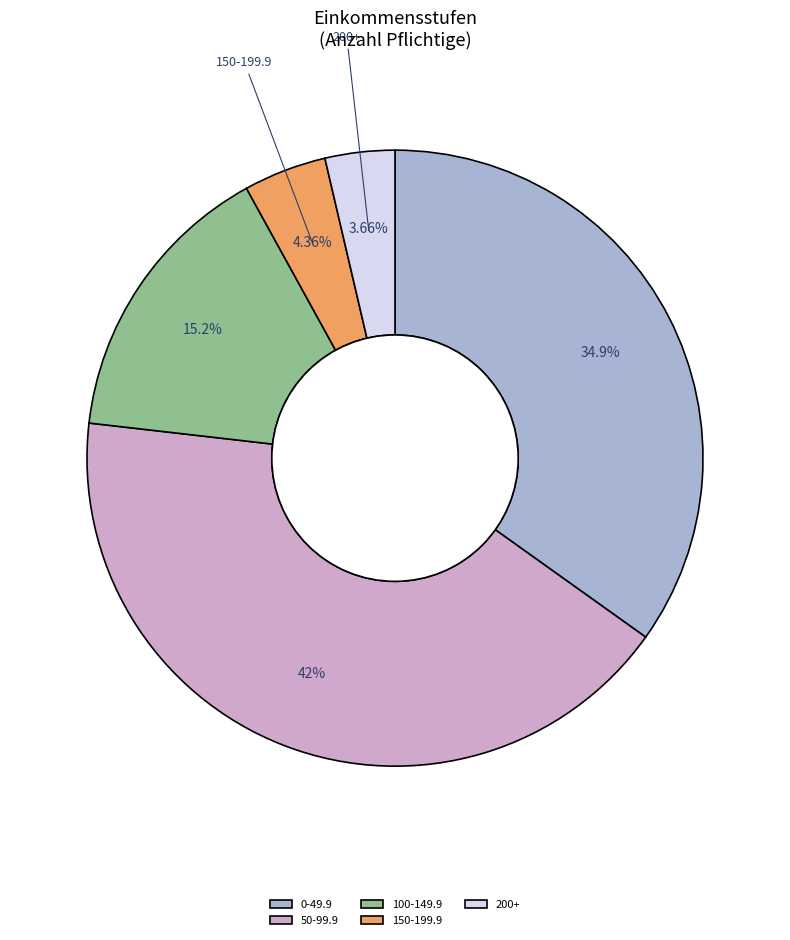

To the nearest percent, what is the difference between the largest and smallest slice percentages?

38%